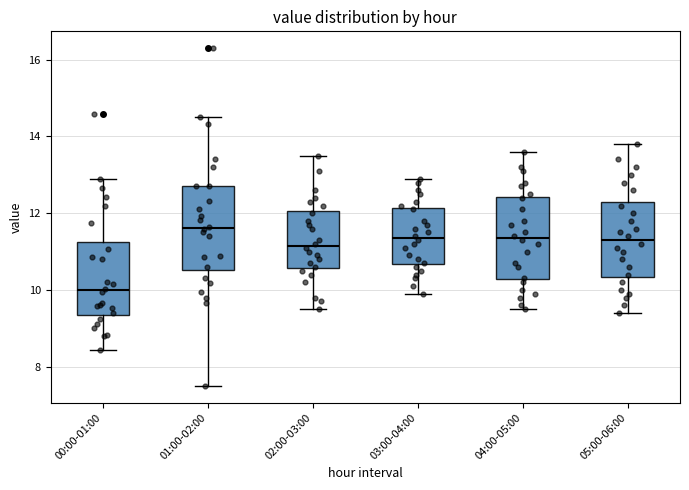

Reading left to right, read every box against the y-axis: the position of its median line, the range the box covers, and the ends of its whiskers. The values are not printed on the chart, so give them approximately, as read against the axis.

00:00-01:00: median 10.0, box 9.4 to 11.2, whiskers 8.4 to 12.8
01:00-02:00: median 11.6, box 10.6 to 12.8, whiskers 7.6 to 14.6
02:00-03:00: median 11.2, box 10.6 to 12.0, whiskers 9.6 to 13.6
03:00-04:00: median 11.4, box 10.6 to 12.2, whiskers 10.0 to 13.0
04:00-05:00: median 11.4, box 10.2 to 12.4, whiskers 9.6 to 13.6
05:00-06:00: median 11.4, box 10.4 to 12.4, whiskers 9.4 to 13.8